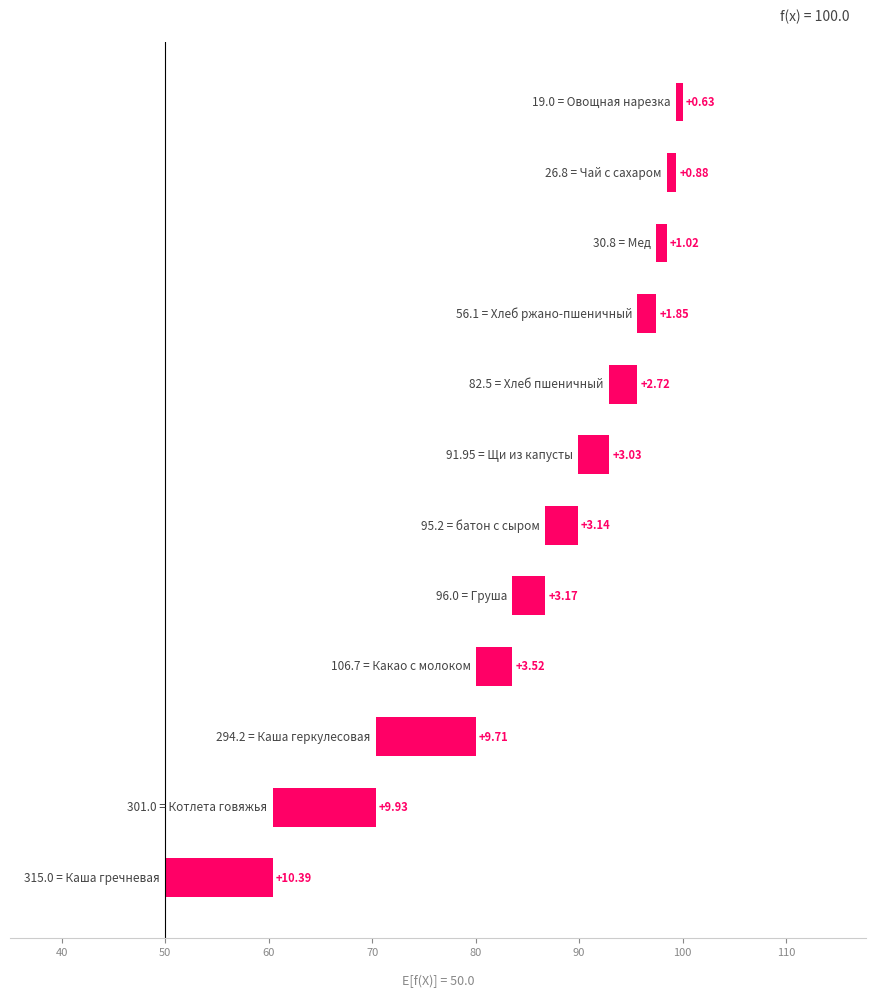

Approximately how many times larger is the value at 70 compared to 100?

1.2